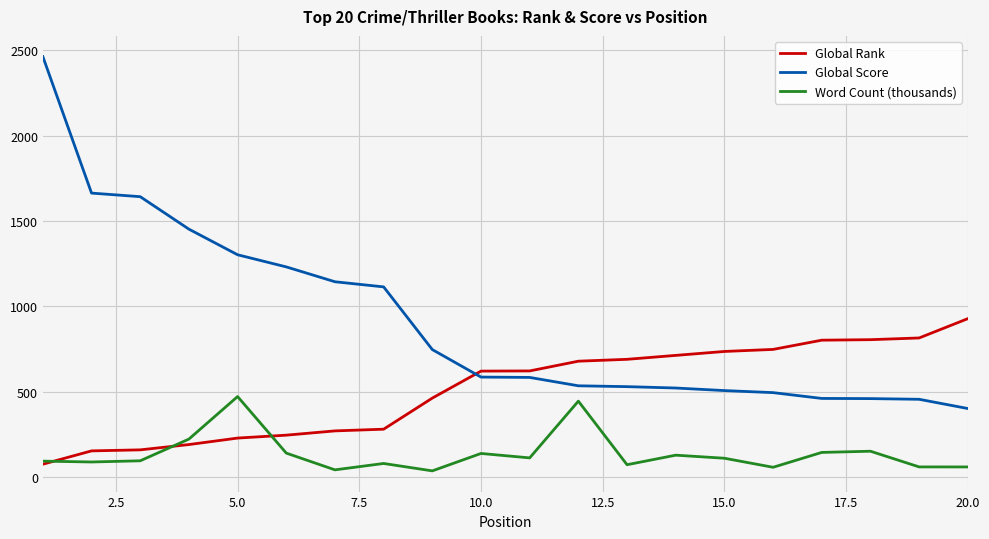

Rank the series by their maximum value, from lowest to highest.

Word Count (thousands), Global Rank, Global Score